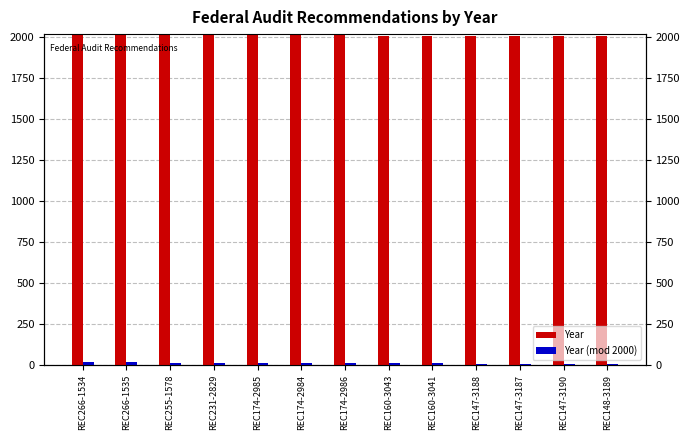

At which category is the sum across all series the highest?

REC266-1534